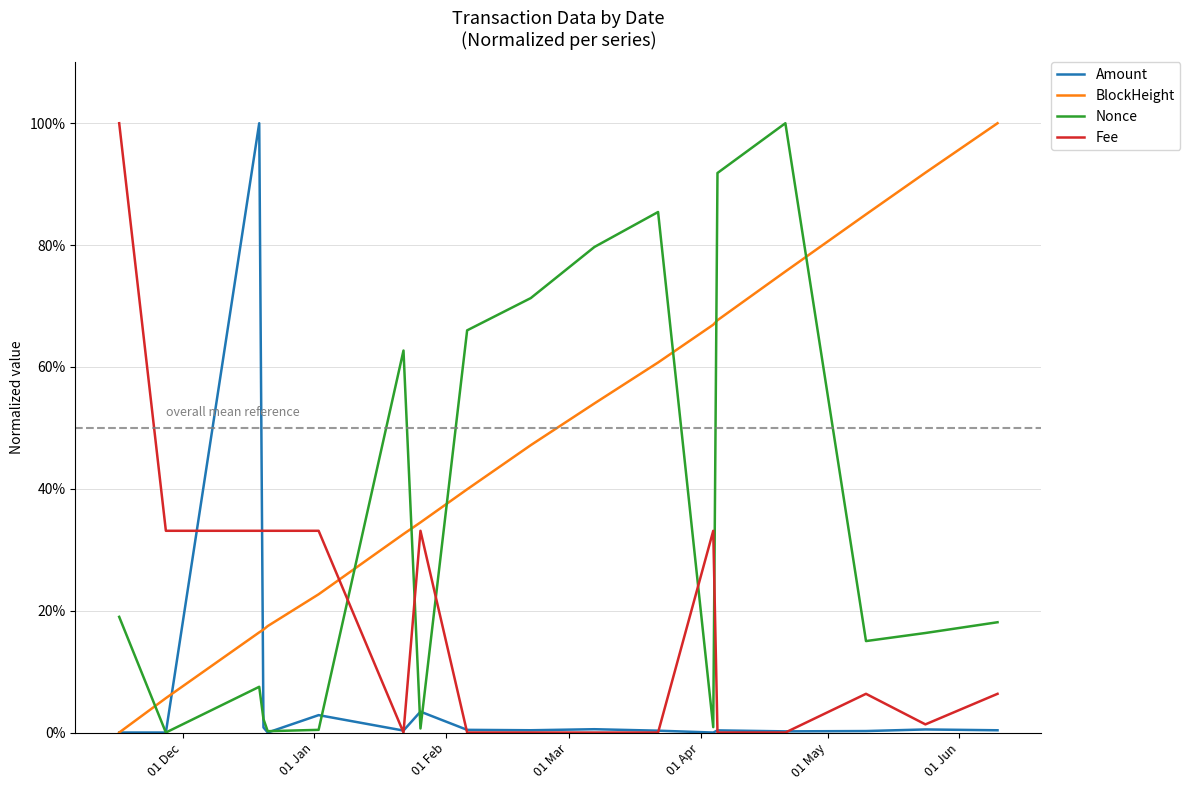

Rank the series by their maximum value, from lowest to highest.

Amount, BlockHeight, Nonce, Fee